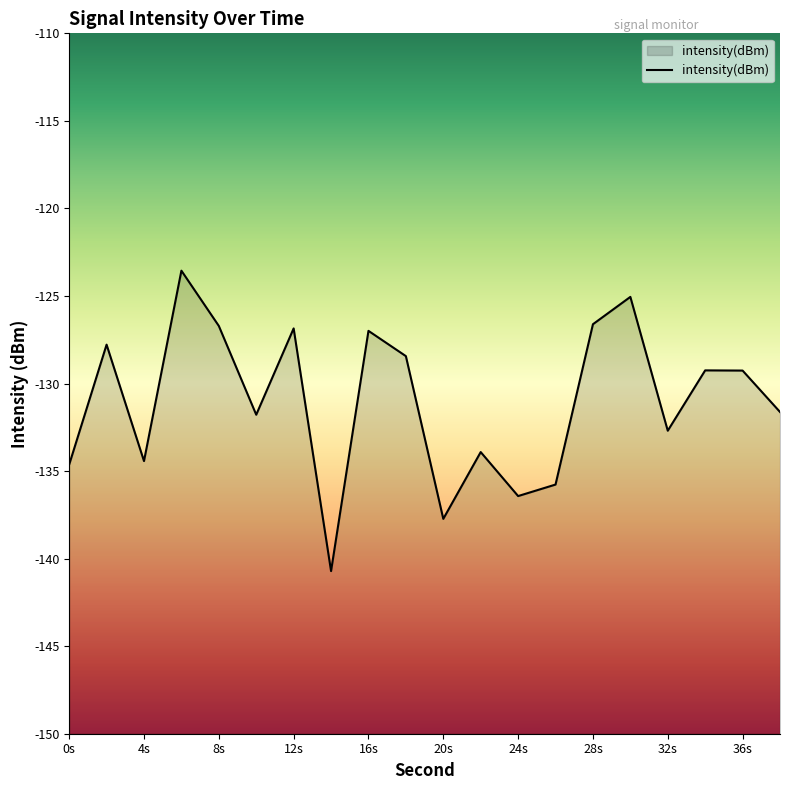

What is the greatest value displayed?

-123.6